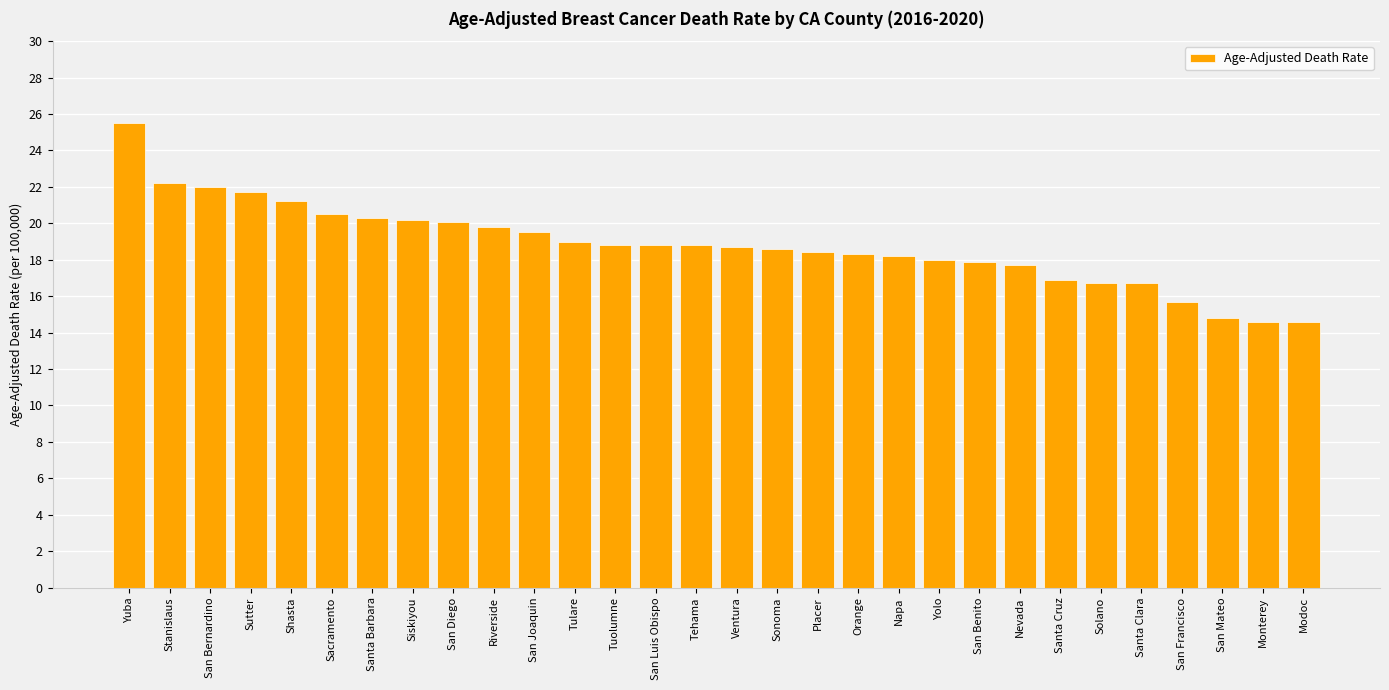

How many categories are shown in the chart?

30